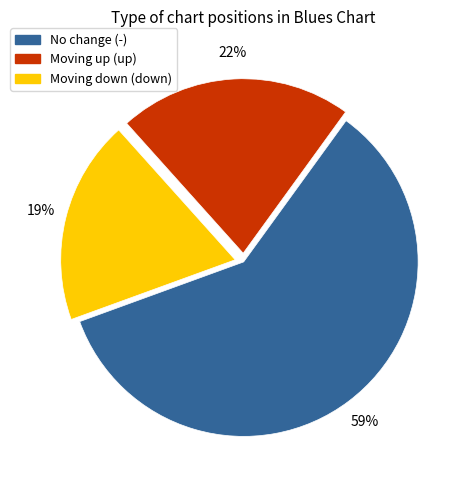

Is there a majority slice in this chart?

Yes